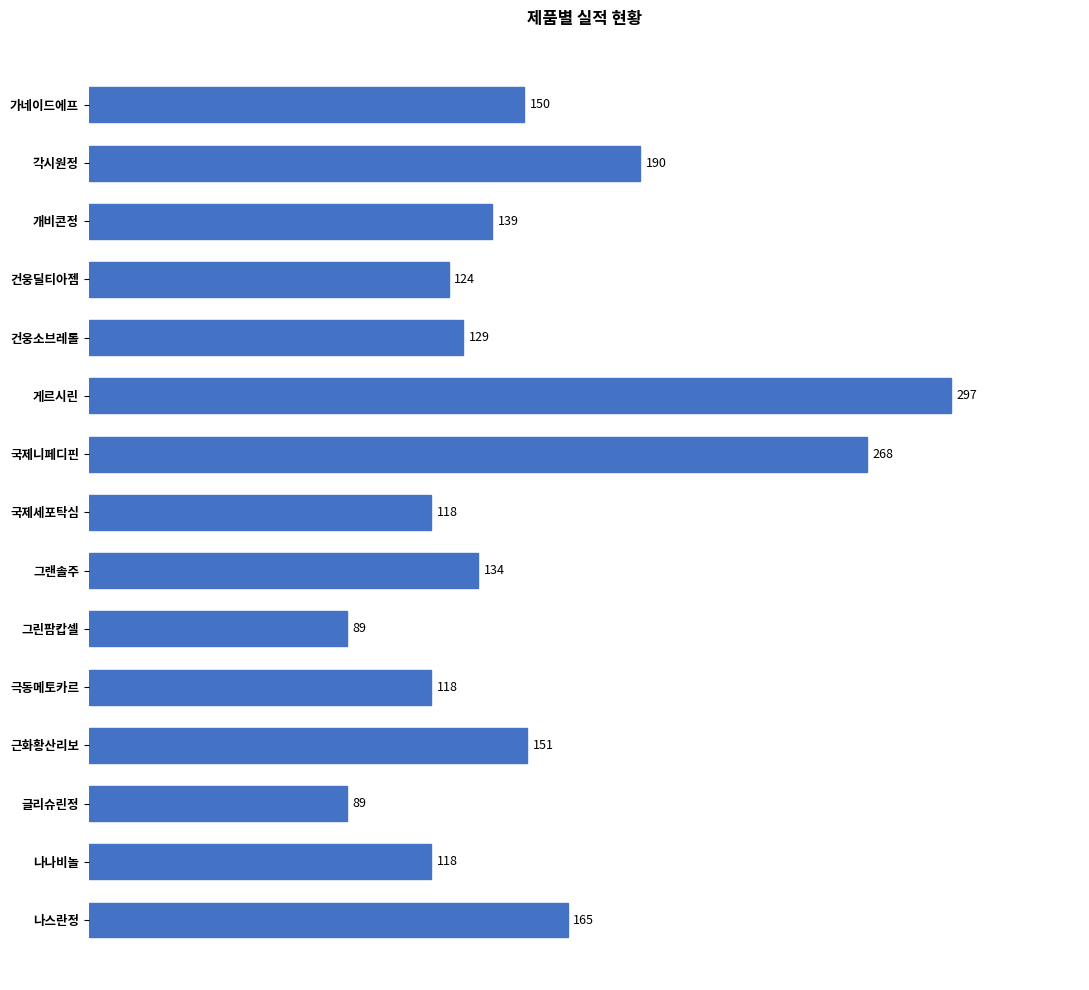

What is the smallest value displayed?

89